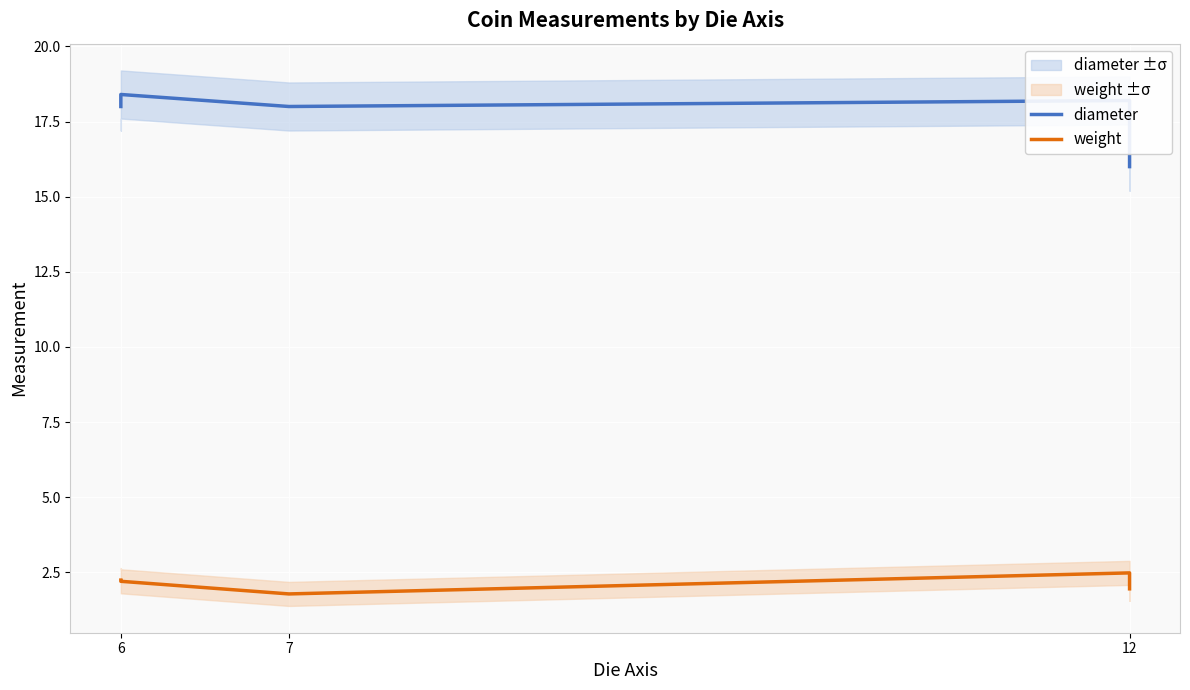

Is this an area chart (filled region under the line)?

No